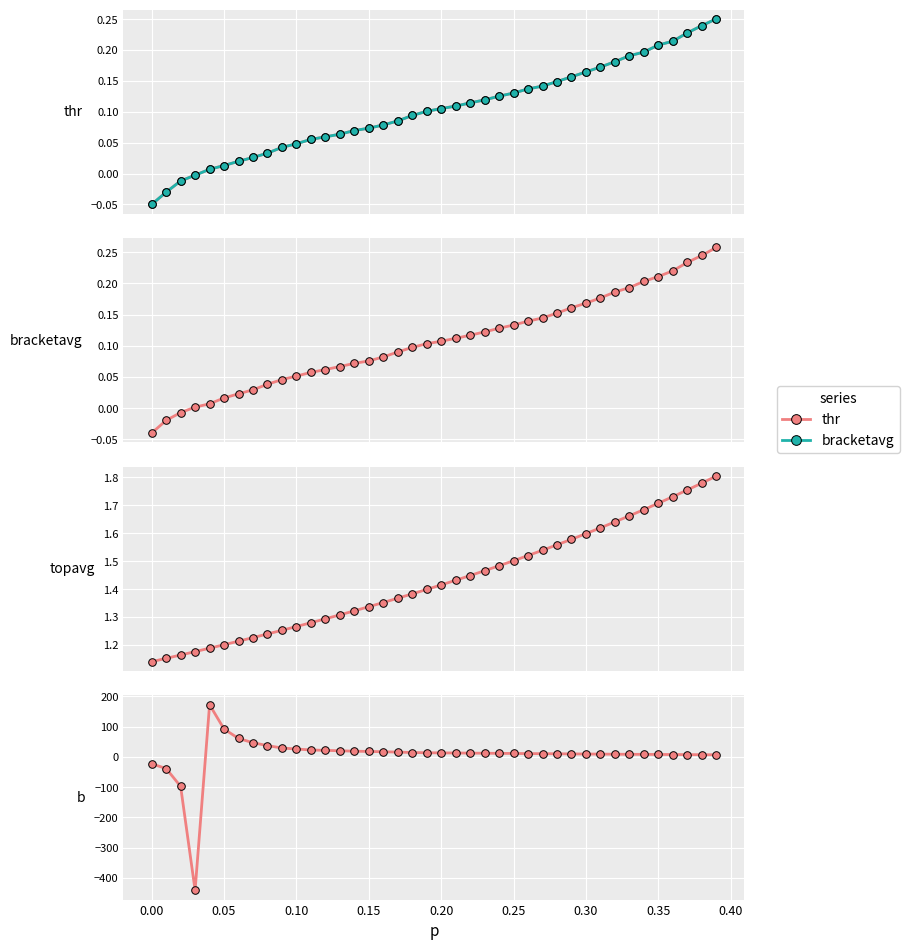

Which series has the largest total across all categories?

b